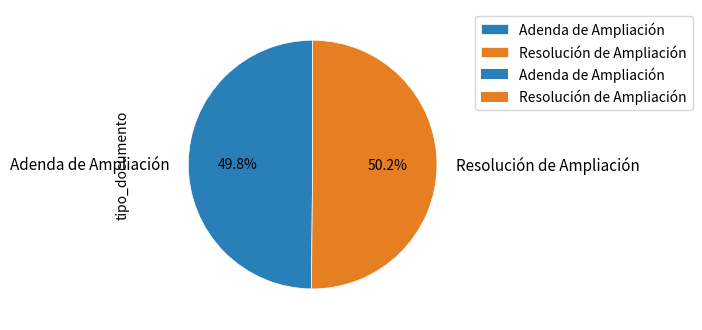

To the nearest percent, what is the combined percentage of Resolución de Ampliación and Adenda de Ampliación?

100%